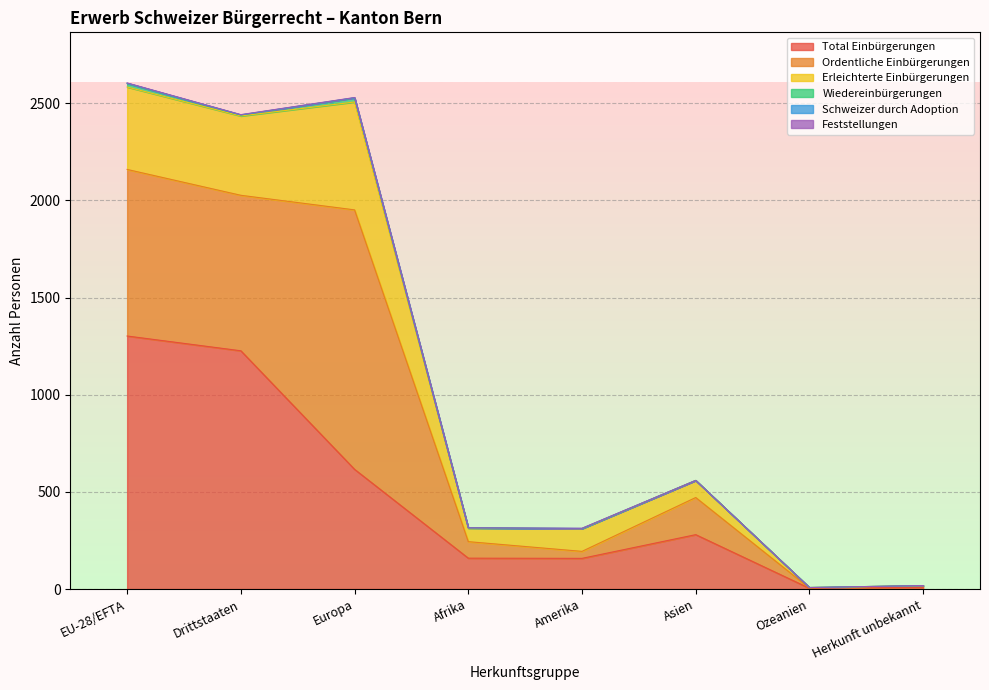

How many distinct data groups are displayed?

6